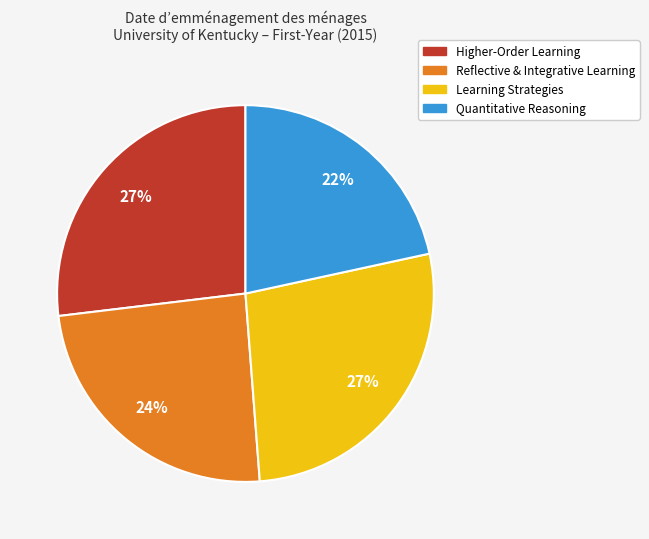

To the nearest percent, what portion does Quantitative Reasoning represent?

22%